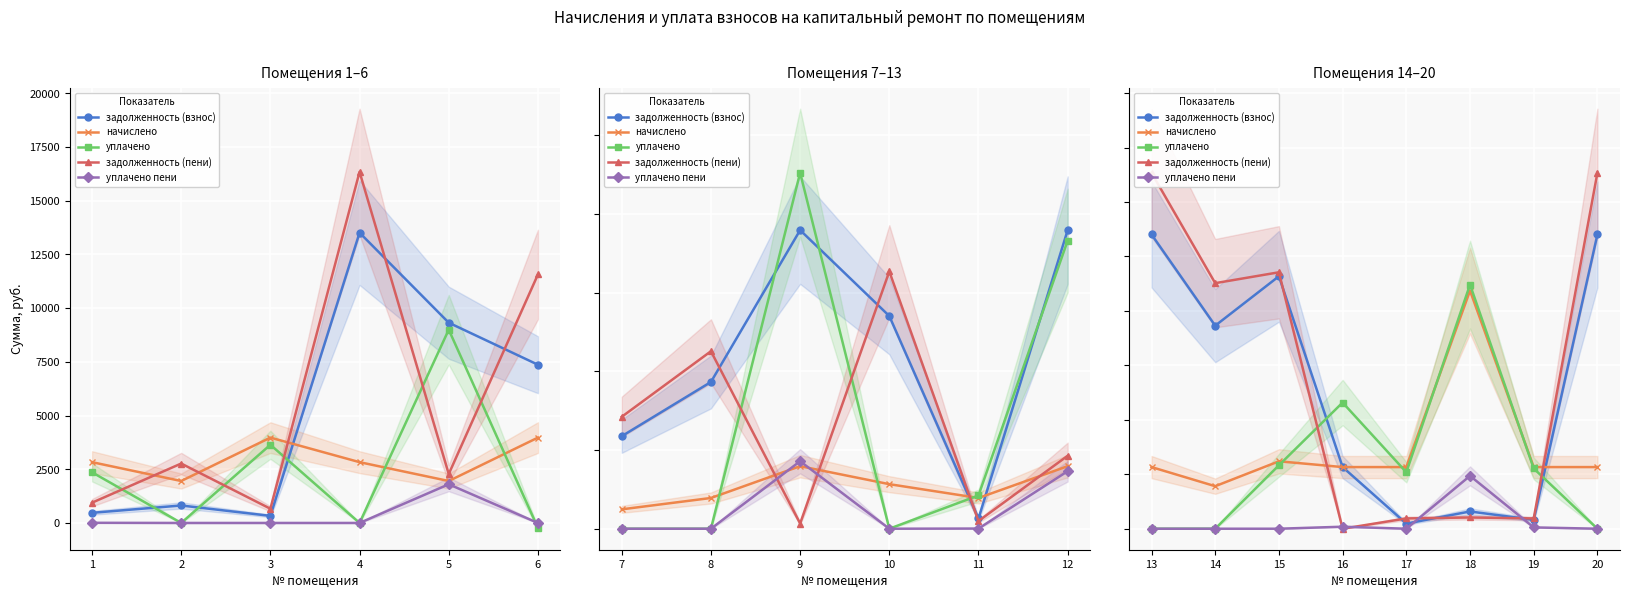

What are all the series names shown in the legend?

задолженность (взнос), начислено, уплачено, задолженность (пени), уплачено пени